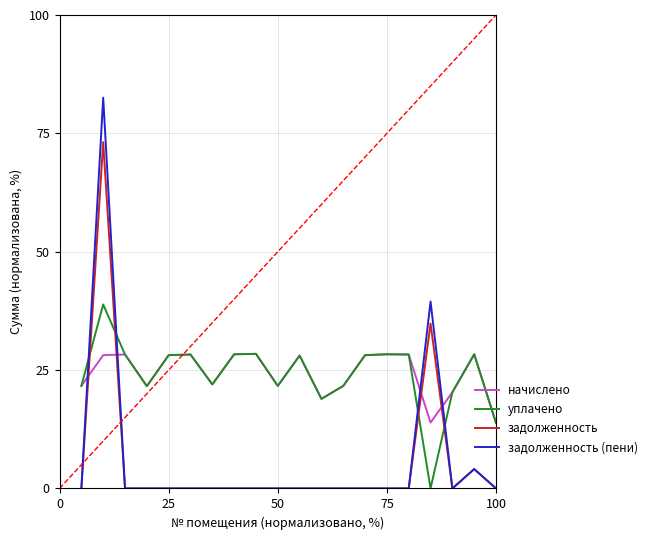

Which series ends up on top after the final intersection of задолженность and уплачено?

уплачено